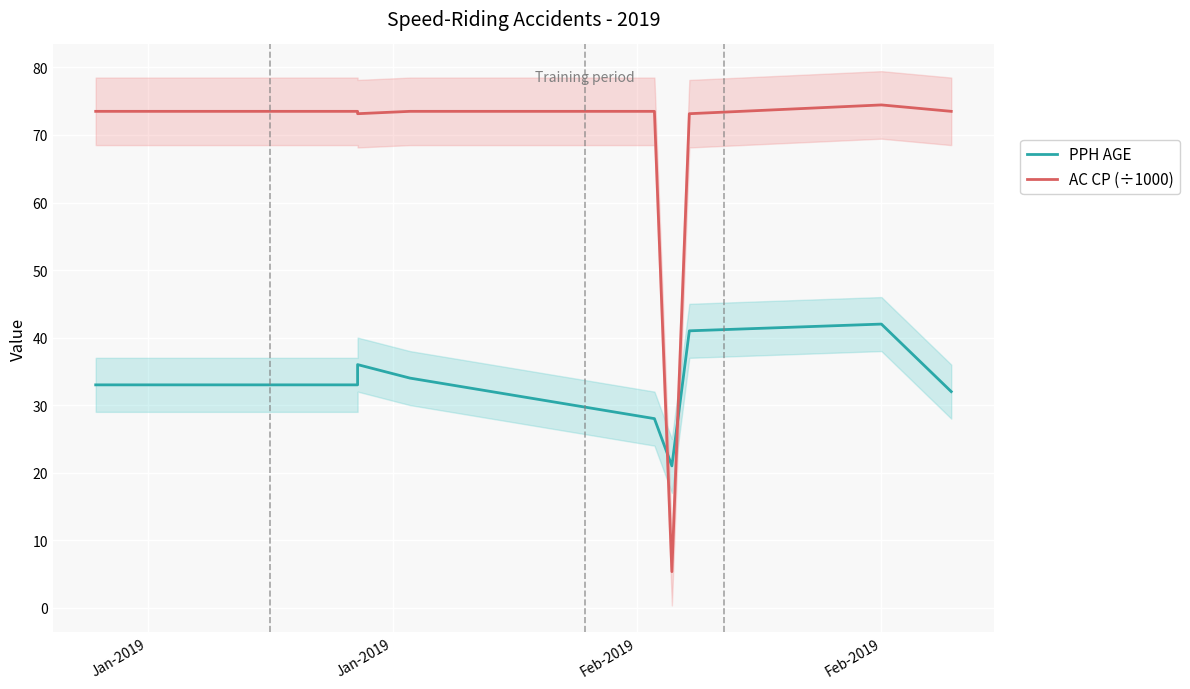

At which label does AC CP (÷1000) first exceed 73?

Jan-2019